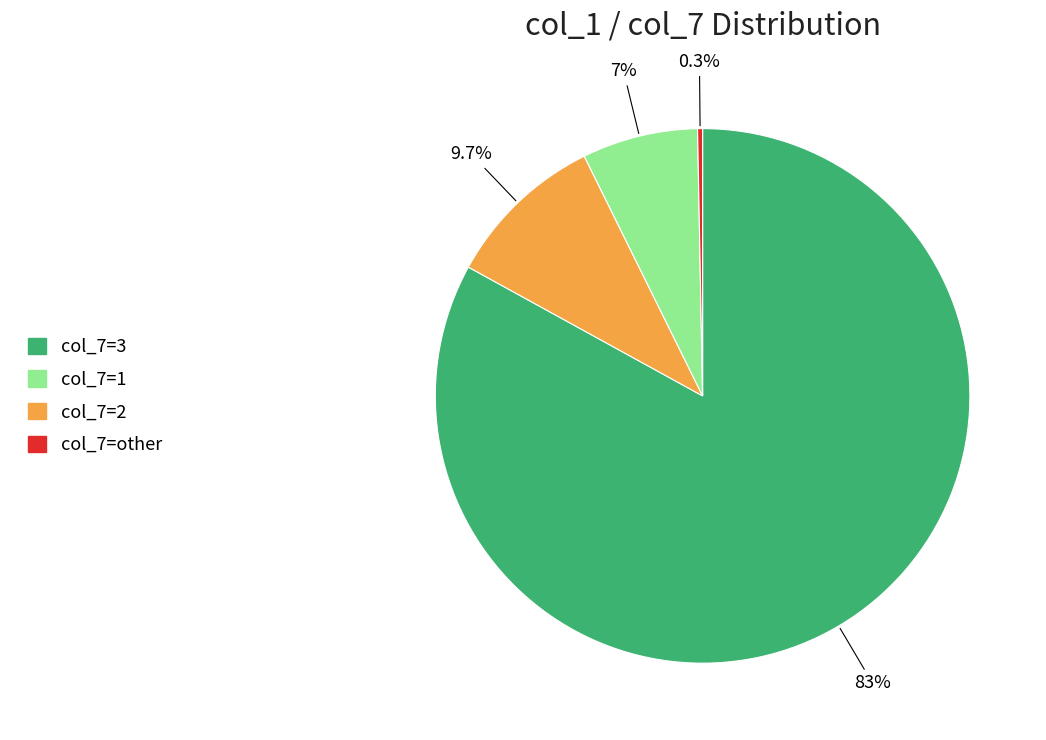

Is there a majority slice in this chart?

Yes